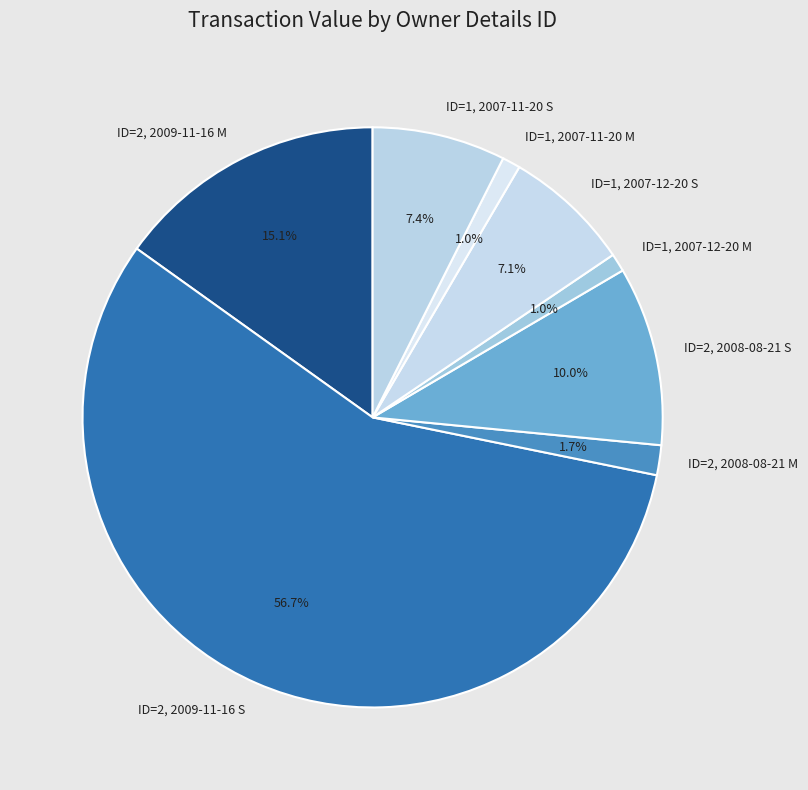

Is there a majority slice in this chart?

Yes